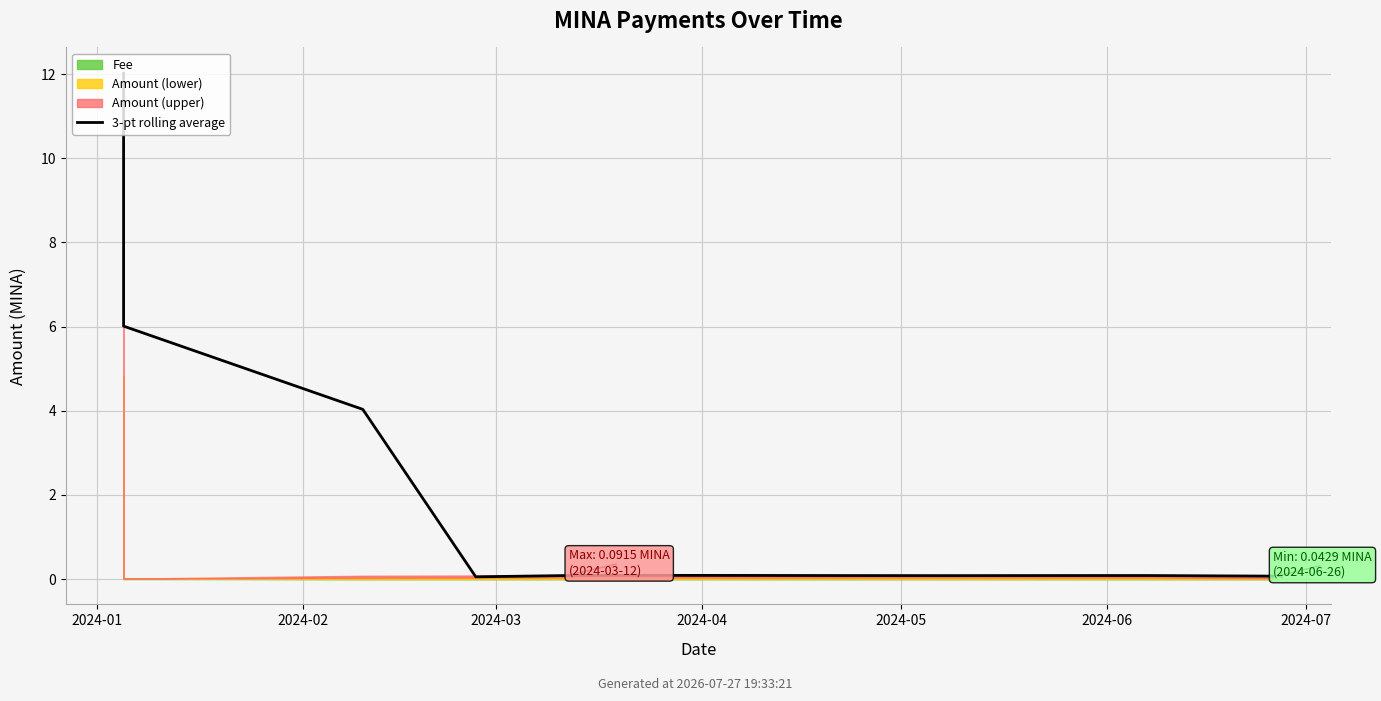

What value does the data have at 2024-05?

0.1